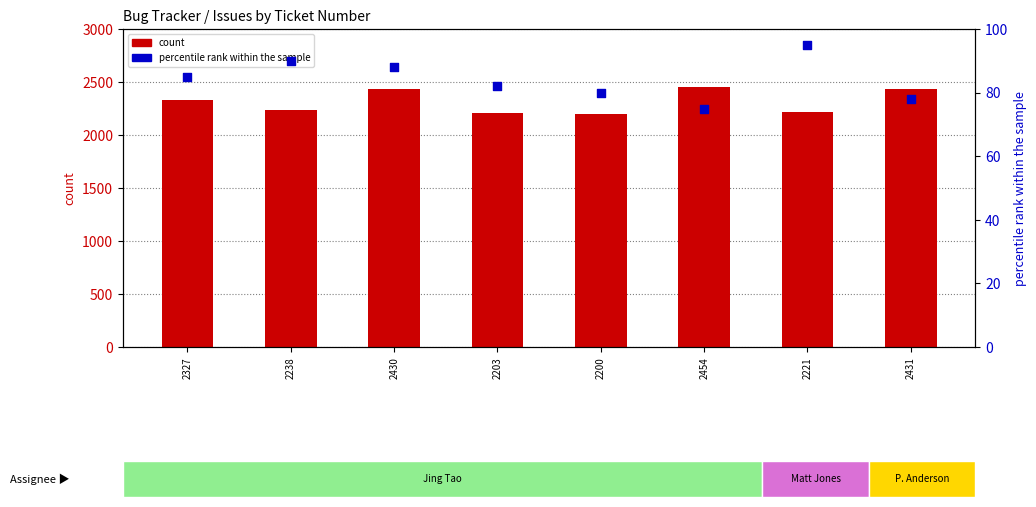

Which series has the largest total across all categories?

count